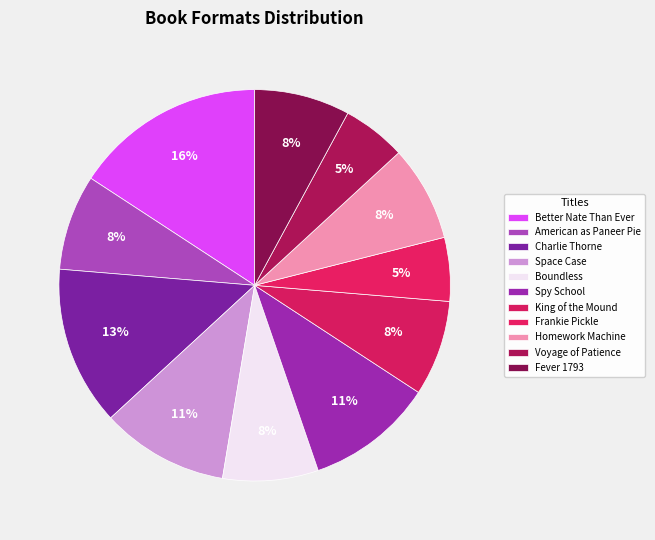

What percentage is the Homework Machine slice, to the nearest percent?

8%